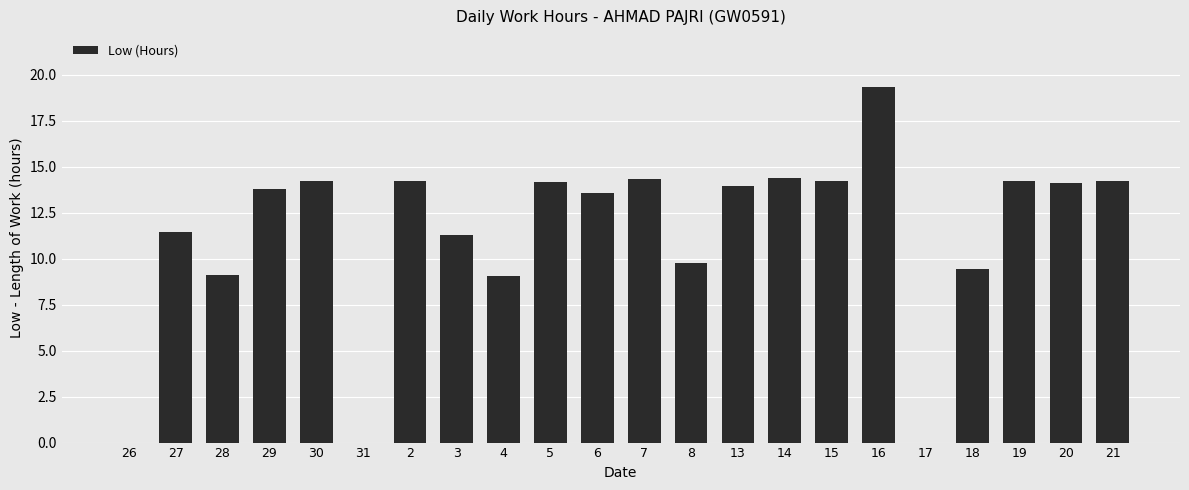

Are the bars grouped side by side (vs. stacked)?

No